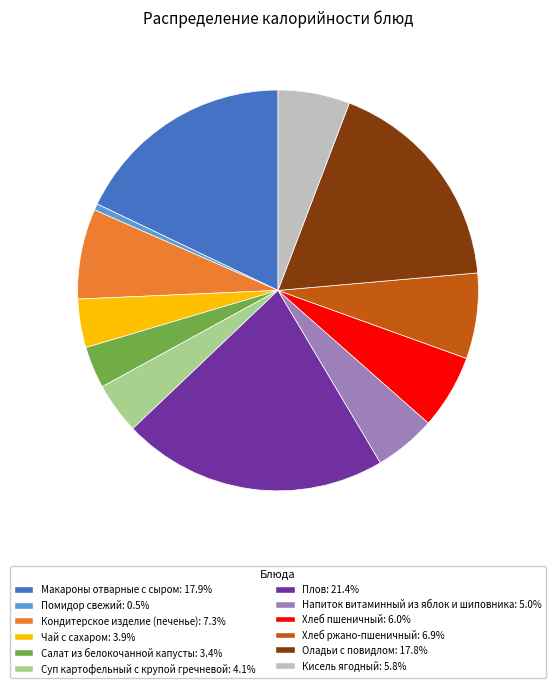

Do Оладьи с повидлом and Чай с сахаром together represent more than half of the pie?

No